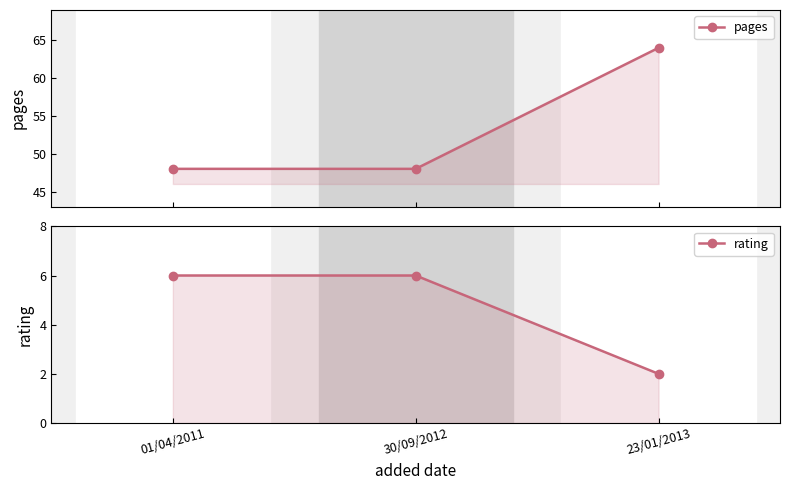

The value of pages at 30/09/2012 is 48. True or false?

True